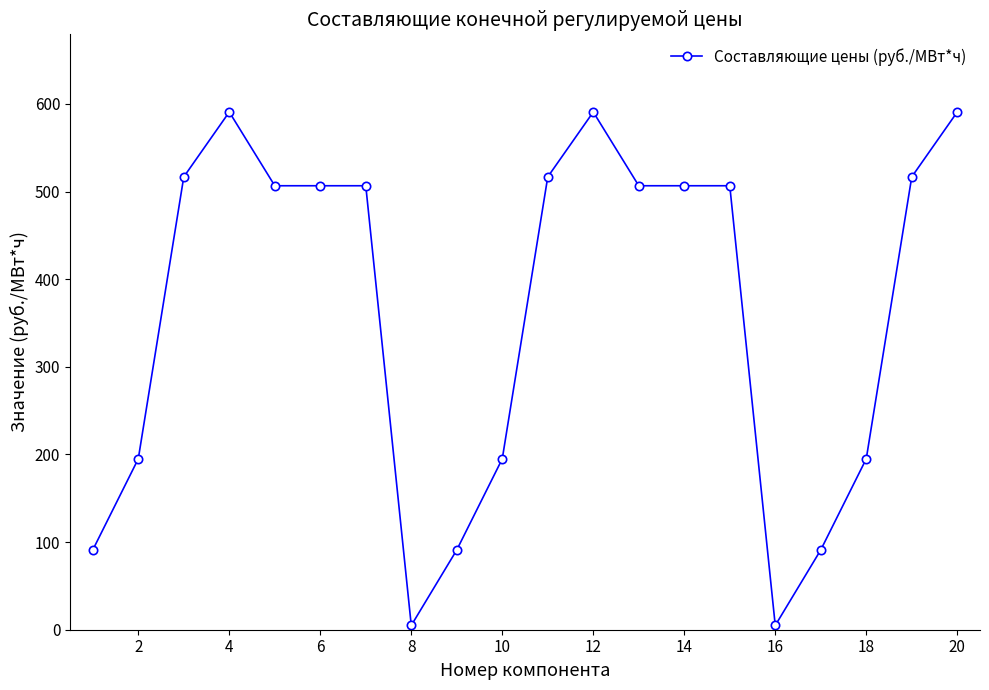

How many values are below 506?

8